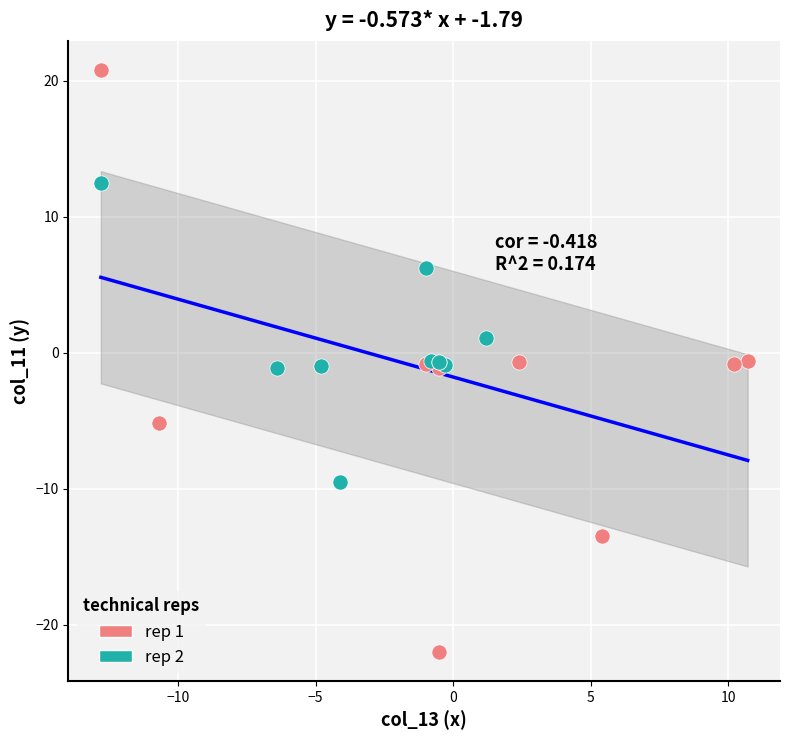

Which series contains the lowest Y value?

rep 1